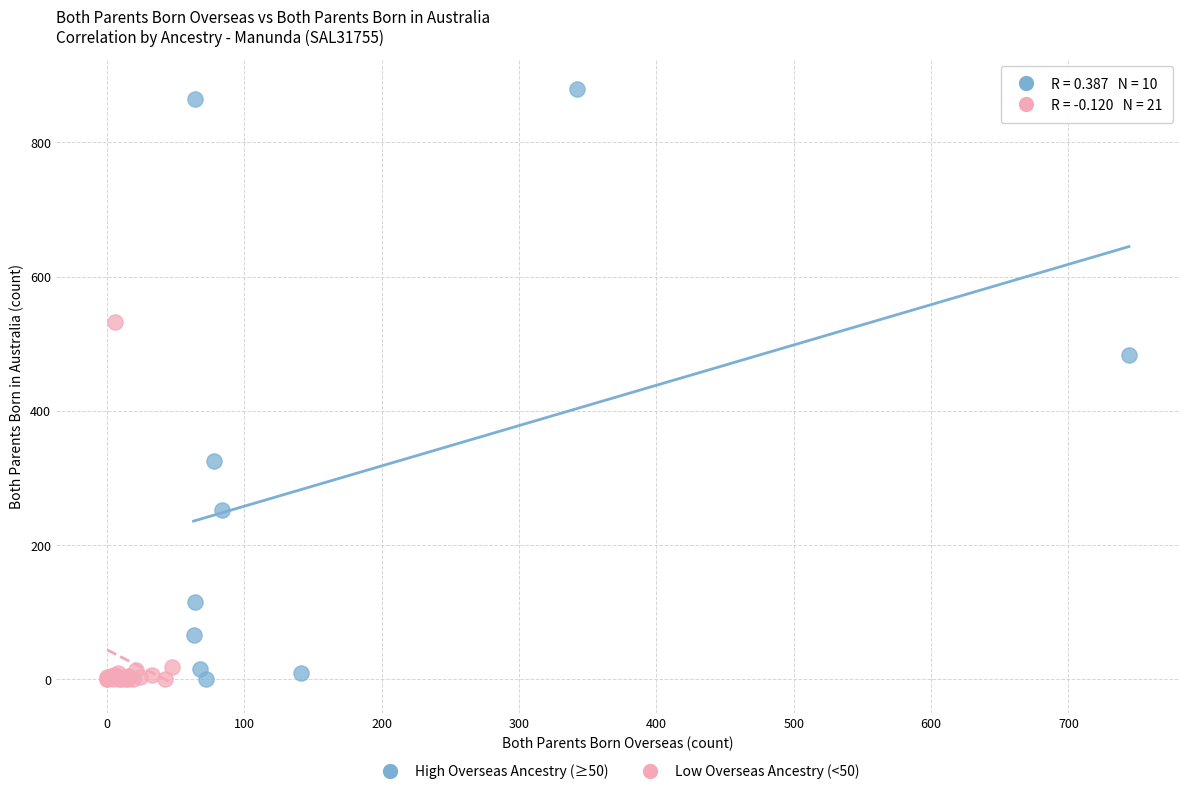

Which series has the widest spread of Y values?

High Overseas Ancestry (≥50)